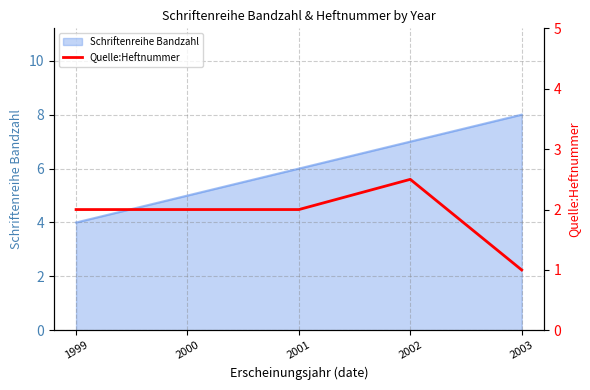

At which category does the chart reach its minimum across all series?

2003